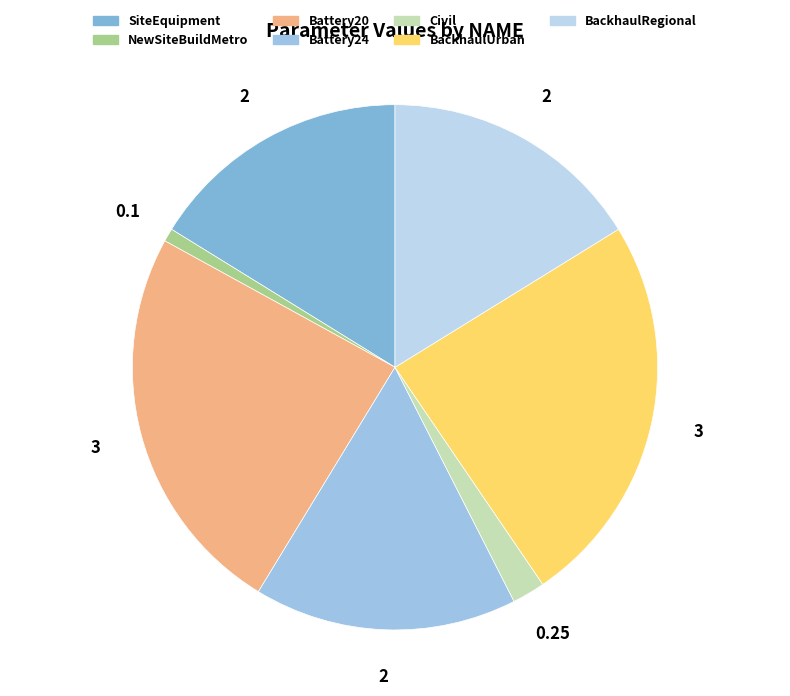

To the nearest percent, what is the difference between the Battery20 and Civil slice percentages?

22%